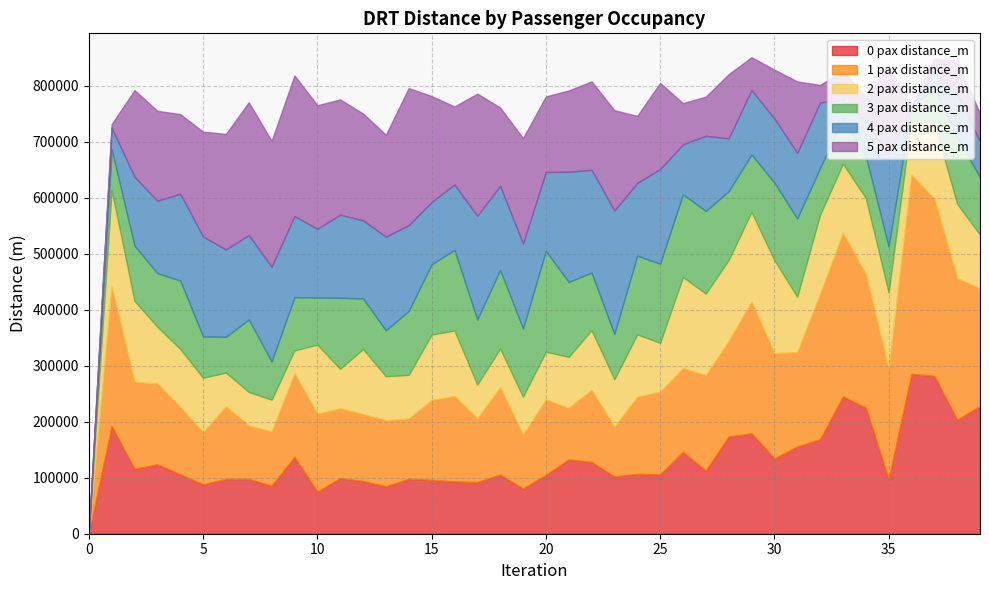

Reading right to left, extract all data points from this chart.

0 pax distance_m: 228147.6	203713.9	281957.4	285474.4	97421.1	225507.0	245180.5	168651.1	155659.2	134551.1	179333.1	173583.7	112831.2	146028.5	105892.3	106928.7	102306.1	128051.5	132778.6	104995.6	80801.8	105528.0	92347.1	93280.5	96164.1	98116.6	84574.6	94144.5	99271.4	75059.6	137093.4	85635.4	97896.5	97859.0	88222.8	106023.1	124113.8	115681.3	192362.3	0.0
1 pax distance_m: 210207.0	252670.9	316490.7	355871.3	196778.2	238237.6	292656.9	259793.2	168579.2	187986.6	235437.1	170616.0	170419.6	149870.0	147818.2	137603.3	88967.8	128999.6	92253.9	134956.0	96142.4	156110.7	113946.3	152693.1	142624.2	107651.2	118375.7	119746.5	124681.1	139109.1	149143.8	97111.7	95333.8	129710.7	93142.5	120922.1	144417.2	155534.2	248434.4	0.0
2 pax distance_m: 95926.1	133040.5	135488.0	97972.2	137042.4	136293.1	123218.7	141369.4	99239.1	166299.5	160102.0	144850.6	145878.4	162707.3	87302.2	111672.0	84694.8	106691.1	90921.5	85174.8	67864.6	69132.0	60323.8	117116.0	116987.9	78095.6	78284.4	116074.5	70667.4	123470.4	41300.0	56640.9	60077.9	60234.8	97289.1	103274.0	101238.3	144675.8	173554.5	0.0
3 pax distance_m: 102800.9	118711.0	62292.5	23053.2	82013.0	75092.6	81224.0	83487.1	139712.1	138514.0	102659.7	122826.6	147630.7	147682.5	141407.9	140560.4	81031.4	102688.4	134000.0	180078.1	122108.8	140396.3	116083.9	144062.5	125545.4	114264.1	82074.6	90326.9	126895.0	84353.8	95156.0	68333.6	129570.4	63945.8	73919.8	122259.0	95723.1	98827.1	72475.7	0.0
4 pax distance_m: 63636.6	78124.2	28363.3	2393.8	164486.0	61303.2	33117.9	117326.7	117319.4	114589.7	115361.9	94400.3	134226.1	89376.4	168997.2	130127.6	220382.7	183801.0	196758.2	141161.1	151568.7	150502.2	185449.7	116863.3	111306.4	153164.1	167507.5	139564.6	148532.1	122791.6	145023.6	169259.0	150878.7	156025.2	178631.7	155096.6	129389.5	123093.3	38585.5	0.0
5 pax distance_m: 49933.2	58203.5	24305.1	0.0	153833.5	43984.1	51677.4	31263.8	127591.4	87249.8	58549.0	114763.9	69933.1	73574.4	154034.0	119596.1	179122.8	158033.2	145237.9	134874.7	188250.5	139833.8	218194.6	139361.4	189318.5	244920.7	182069.8	190914.9	205886.5	220829.6	251091.5	224980.9	237098.5	206537.0	187153.8	142143.9	160690.5	154795.6	6556.9	0.0